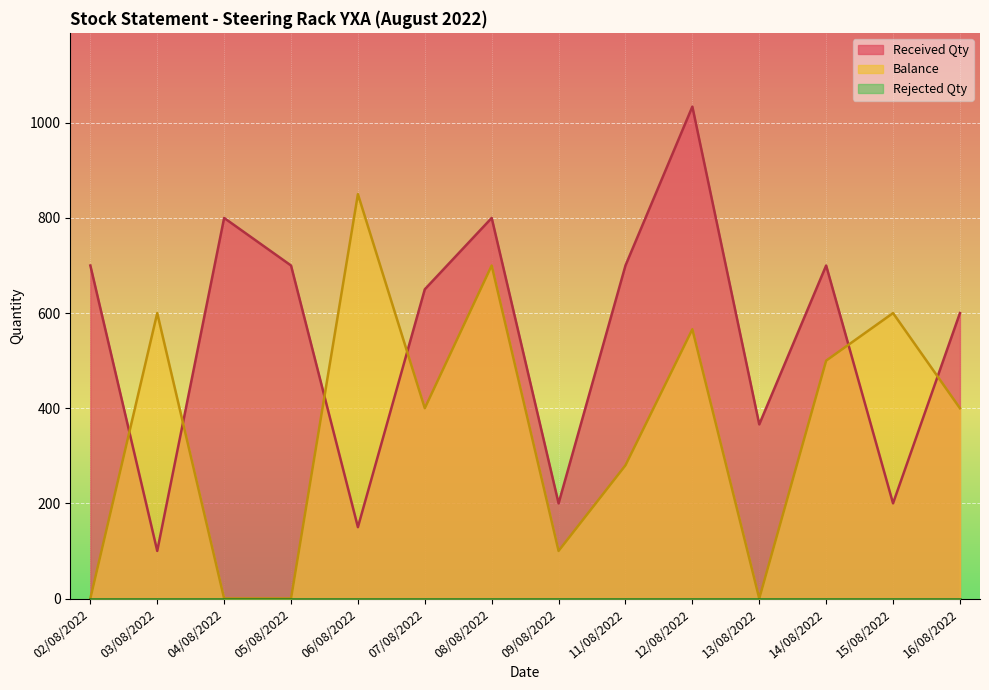

Is it true that Received Qty equals 98 at 15/08/2022?

False